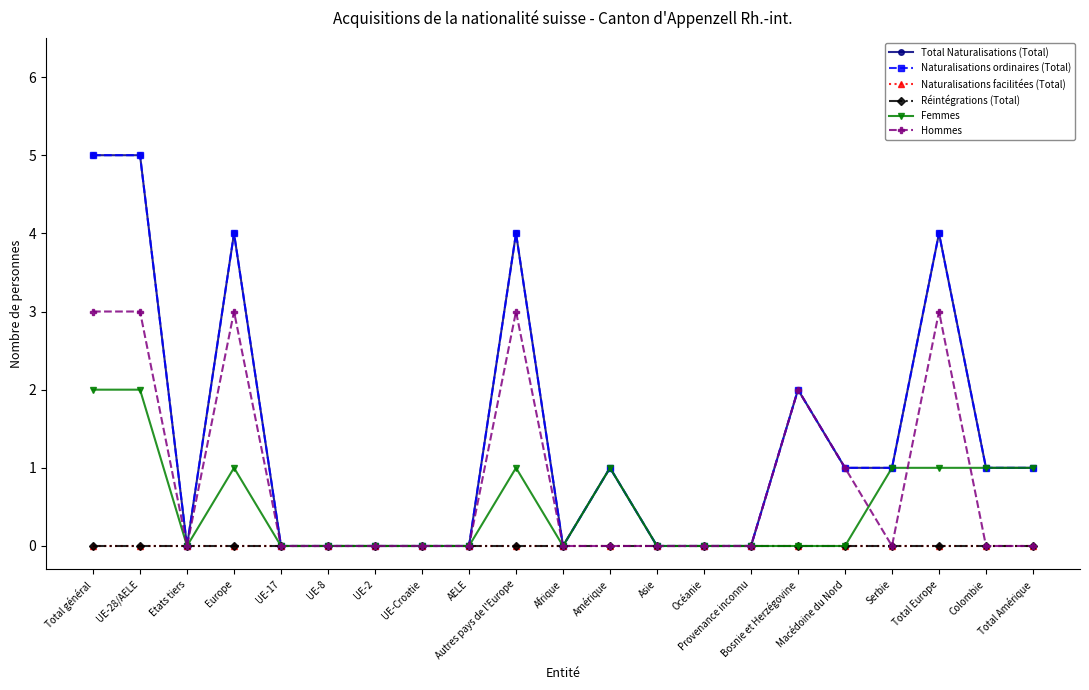

At Océanie, list the series in order from smallest to largest.

Total Naturalisations (Total), Naturalisations ordinaires (Total), Naturalisations facilitées (Total), Réintégrations (Total), Femmes, Hommes